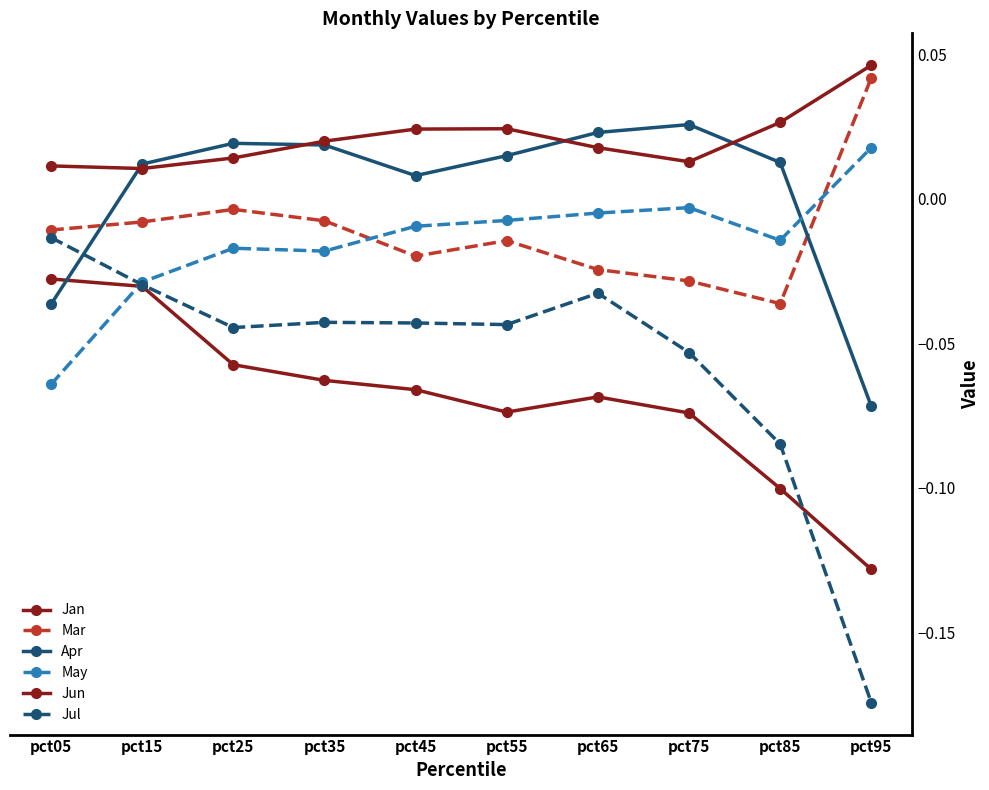

Does the chart display data point markers on the line(s)?

Yes